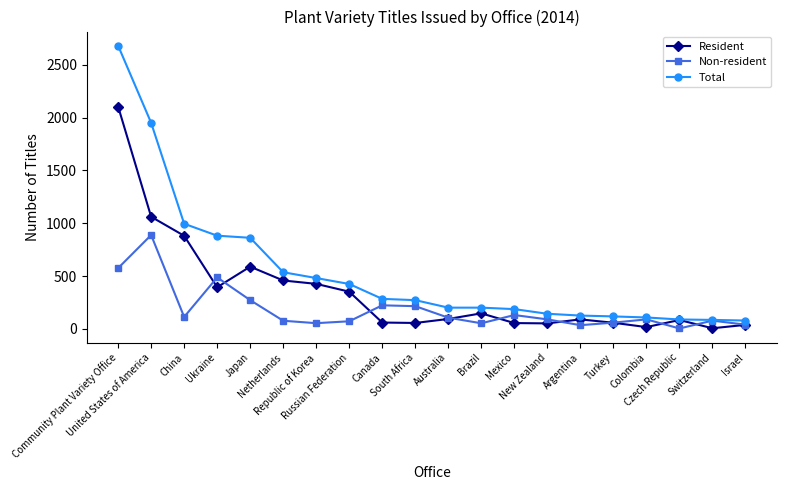

At which category does Non-resident reach its first local peak?

United States of America